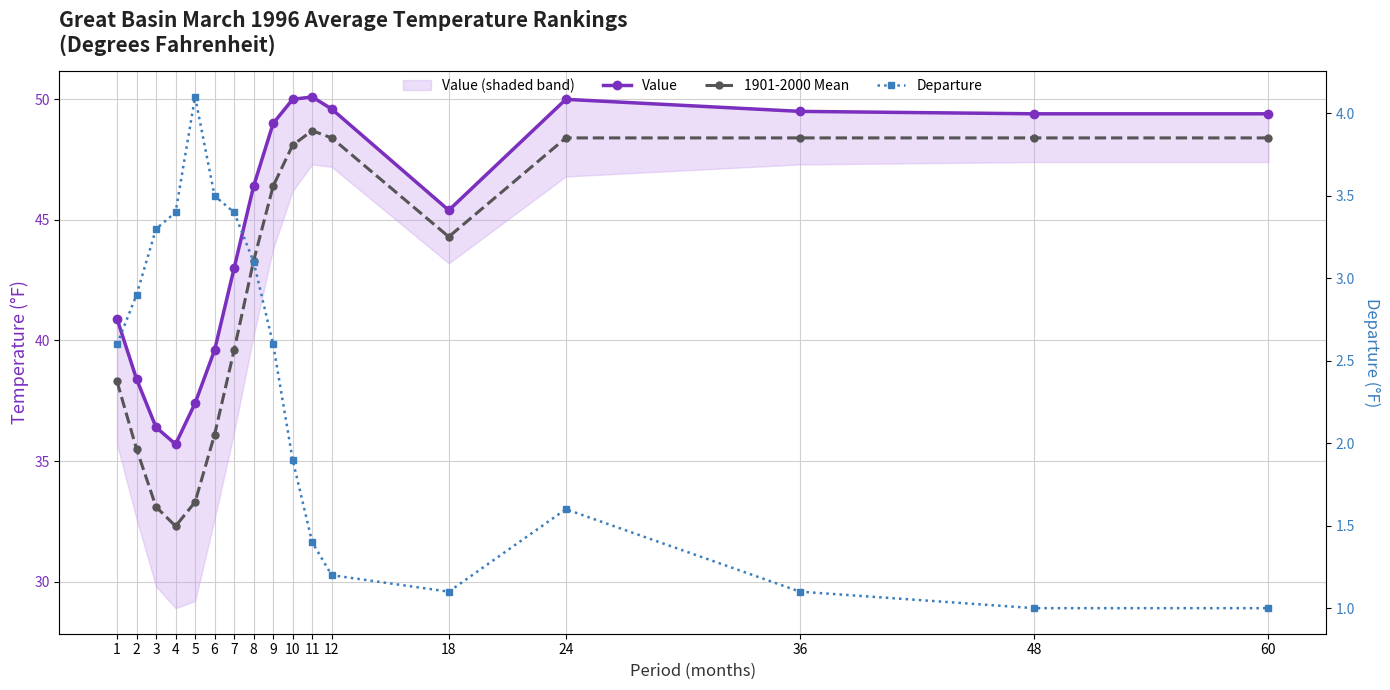

True or false: 1901-2000 Mean and Departure intersect in this chart.

False